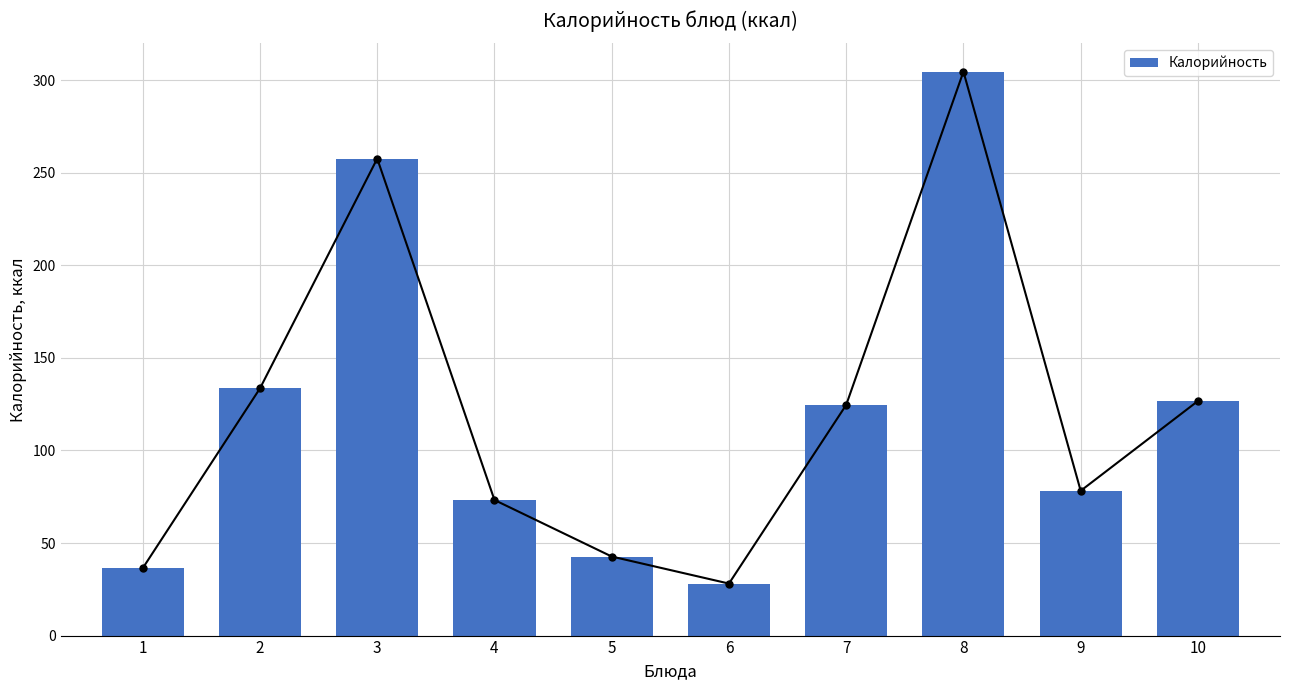

Reading right to left, extract all data points from this chart.

126.7	78.2	304.6	124.6	28.1	42.7	73.2	257.6	133.5	36.4